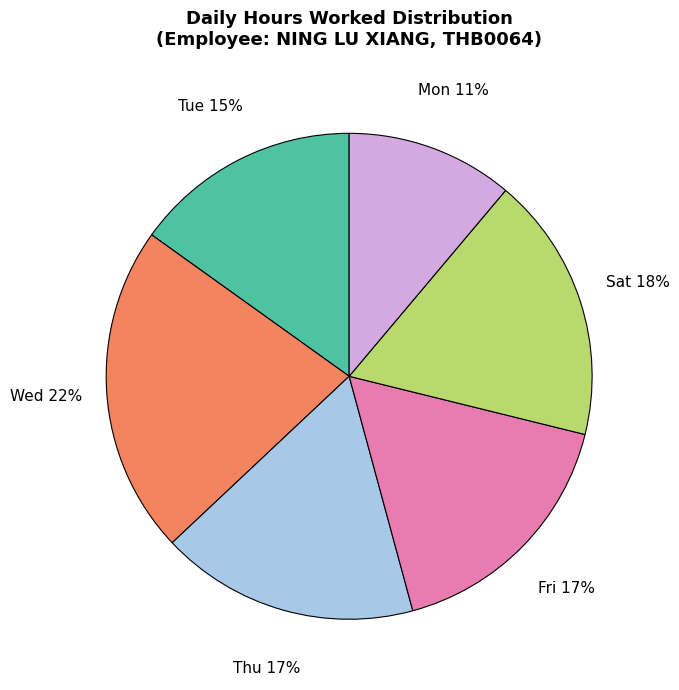

How many slices are in this pie chart?

6